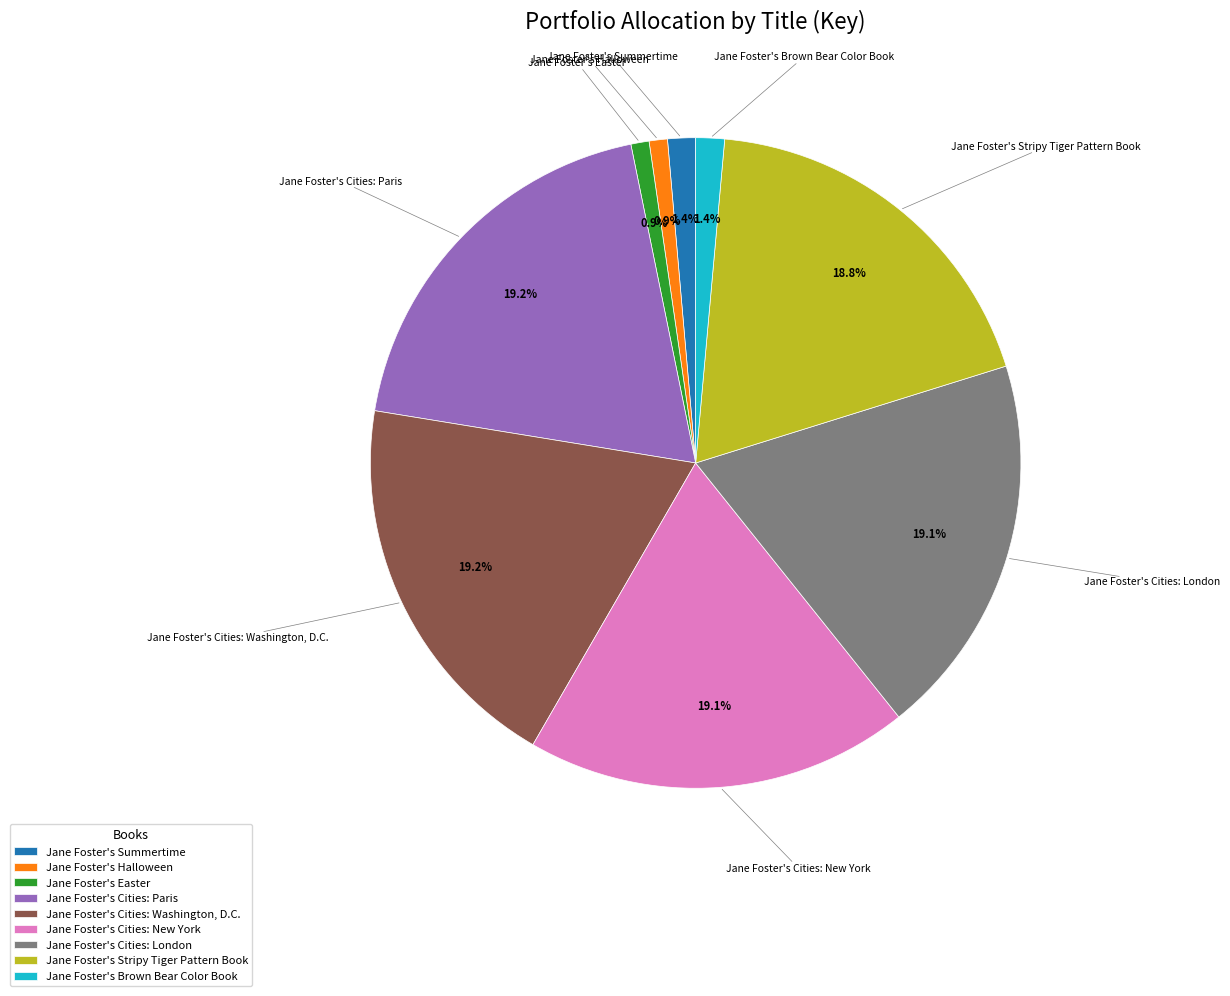

To the nearest percent, what percentage of the pie is Jane Foster's Summertime?

1%